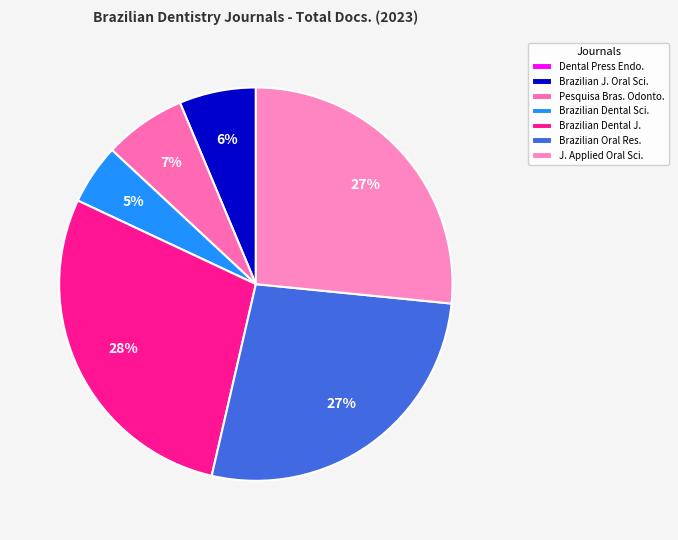

What is the largest slice in the pie chart?

Brazilian Dental J.